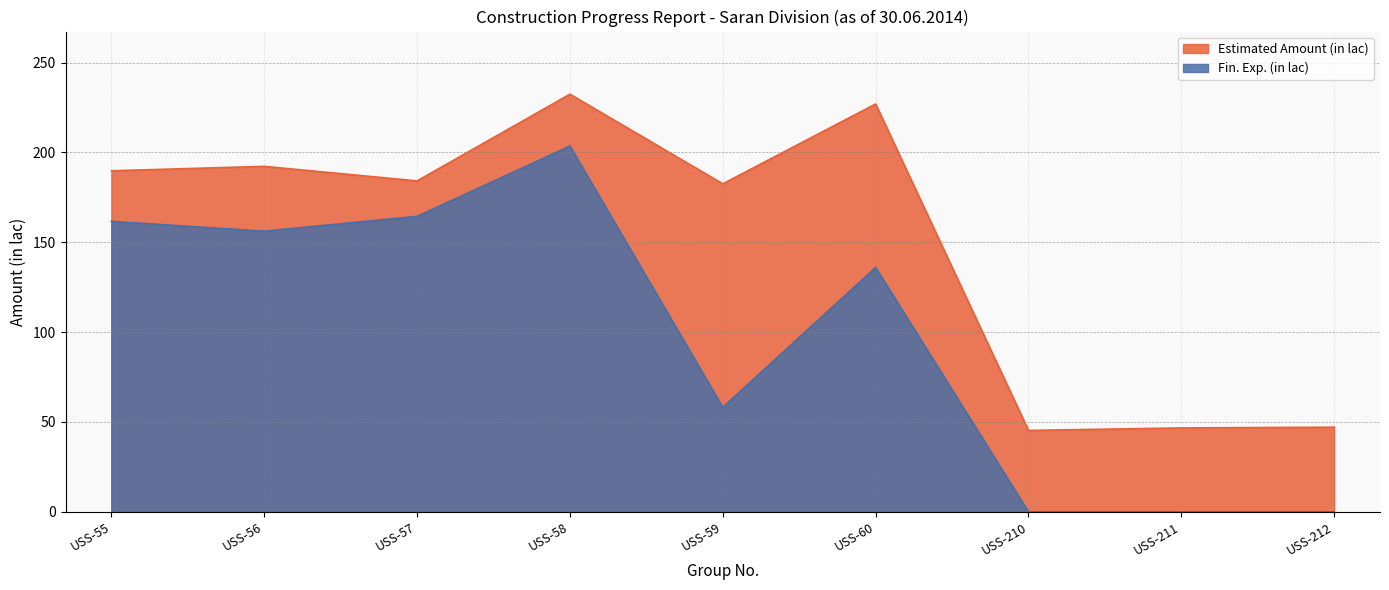

Which series has the largest range (max minus min)?

Fin. Exp. (in lac)